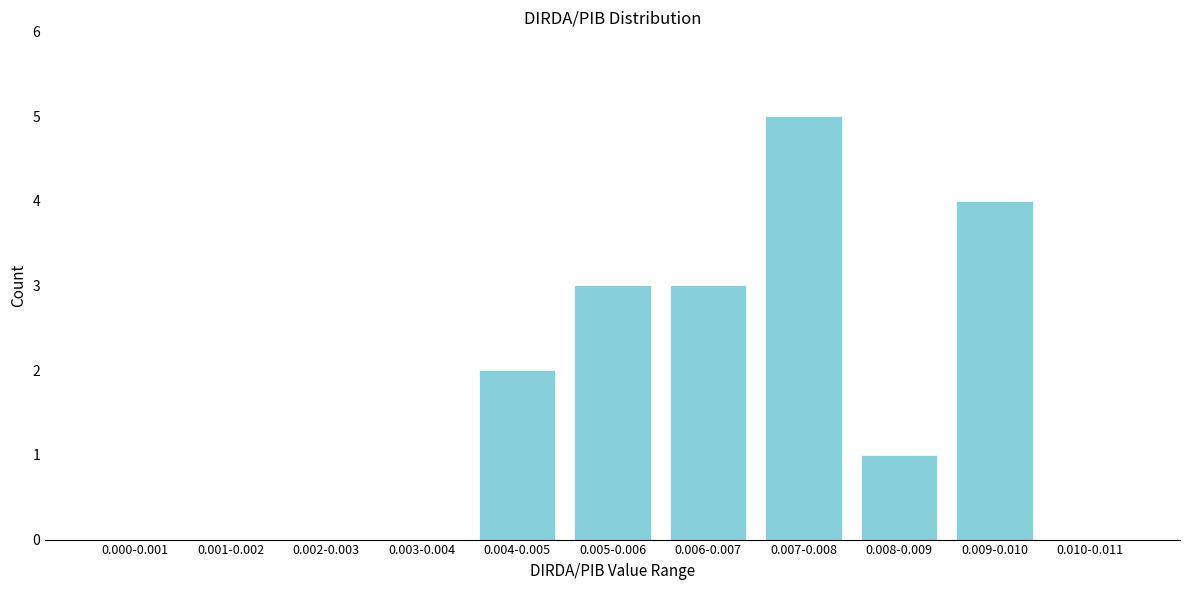

Reading left to right, list all the values displayed in this chart.

0.000-0.001=0	0.001-0.002=0	0.002-0.003=0	0.003-0.004=0	0.004-0.005=2	0.005-0.006=3	0.006-0.007=3	0.007-0.008=5	0.008-0.009=1	0.009-0.010=4	0.010-0.011=0